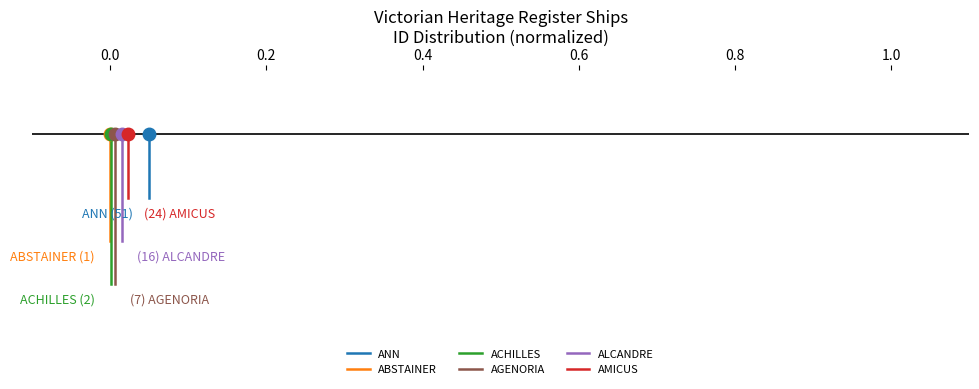

Reading left to right, transcribe all the data shown in this chart.

ANN: 0.0	-0.1
ABSTAINER: 0.0	-0.2
ACHILLES: 0.0	-0.3
AGENORIA: 0.0	-0.3
ALCANDRE: 0.0	-0.2
AMICUS: 0.0	-0.1